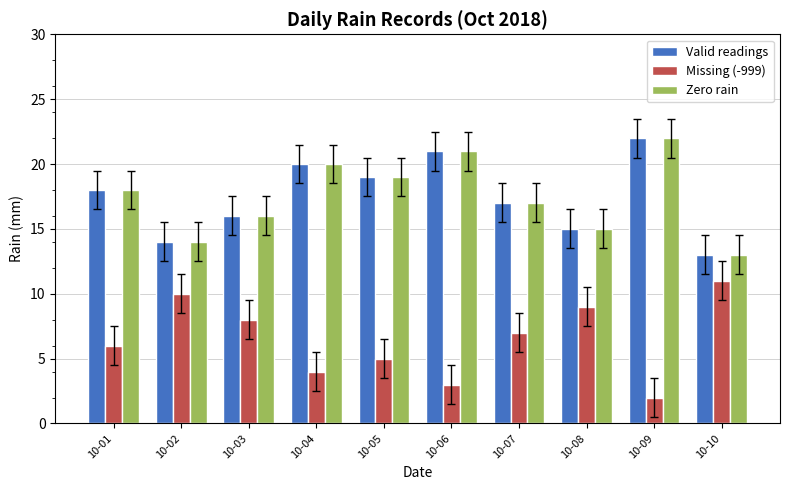

How many categories are shown in the chart?

10